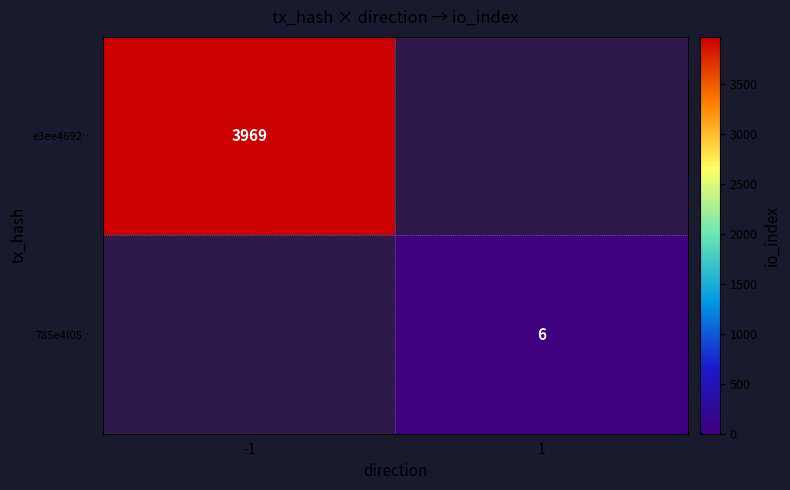

What is the greatest value displayed?

3969